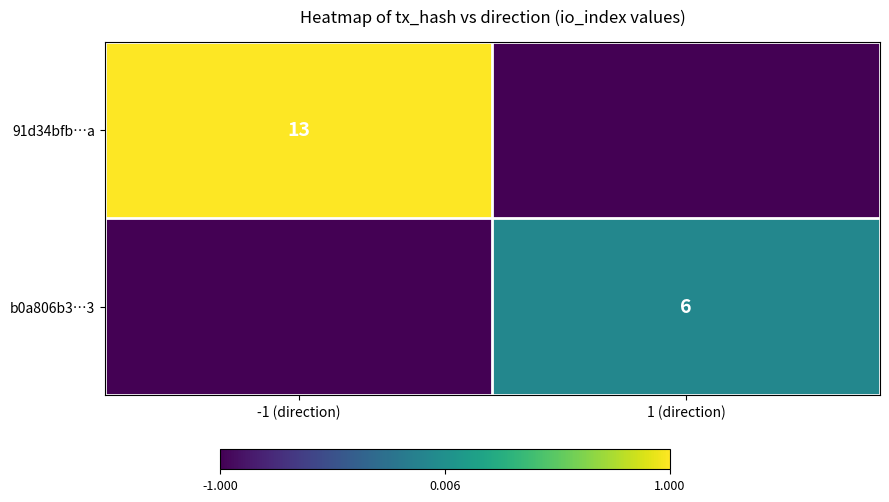

The 91d34bfb…a series shows 6 at -1 (direction). True or false?

False